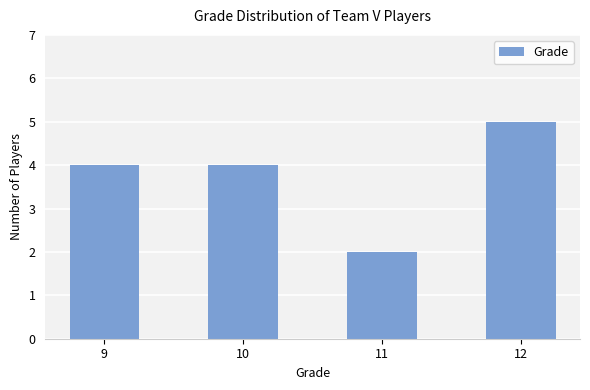

What is the sum of the values at 9 and 10?

8